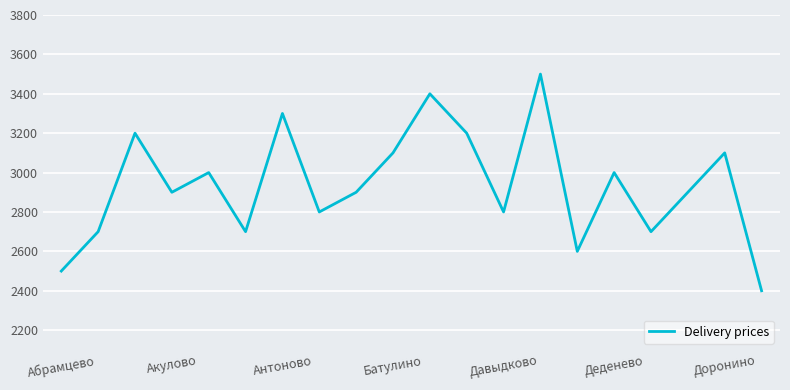

What is the smallest value displayed?

2400